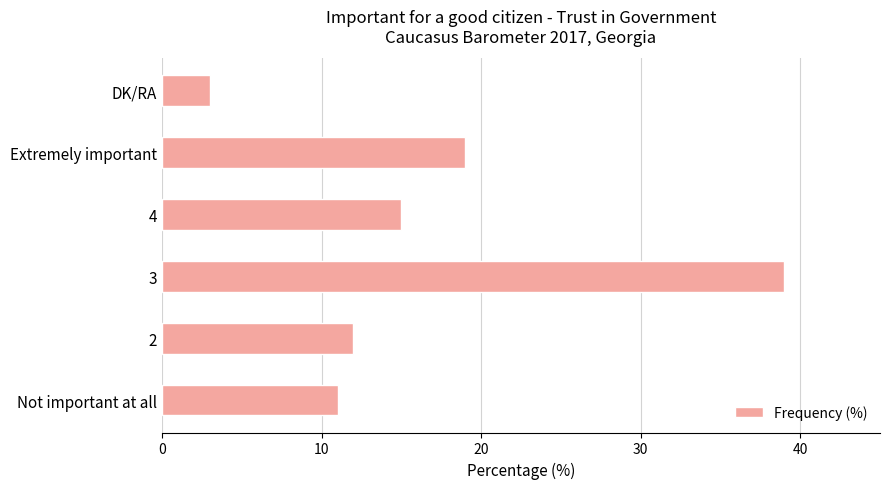

Is it true that the value at 2 is 22?

False